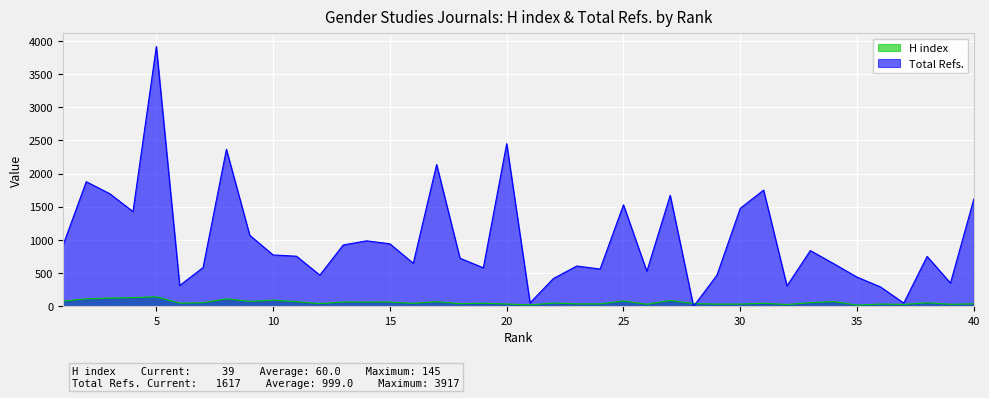

What is the greatest value displayed?

3917